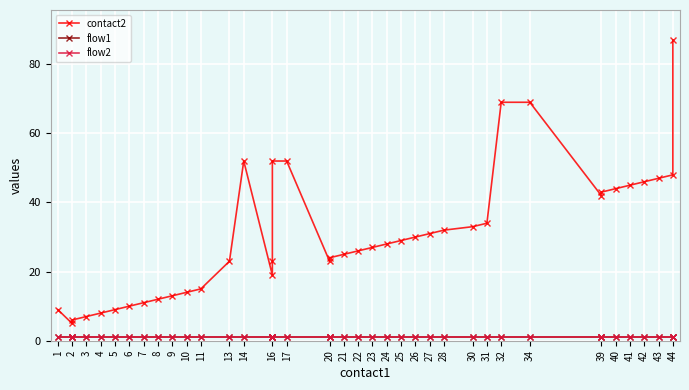

What is the sum of all flow2 values?

40